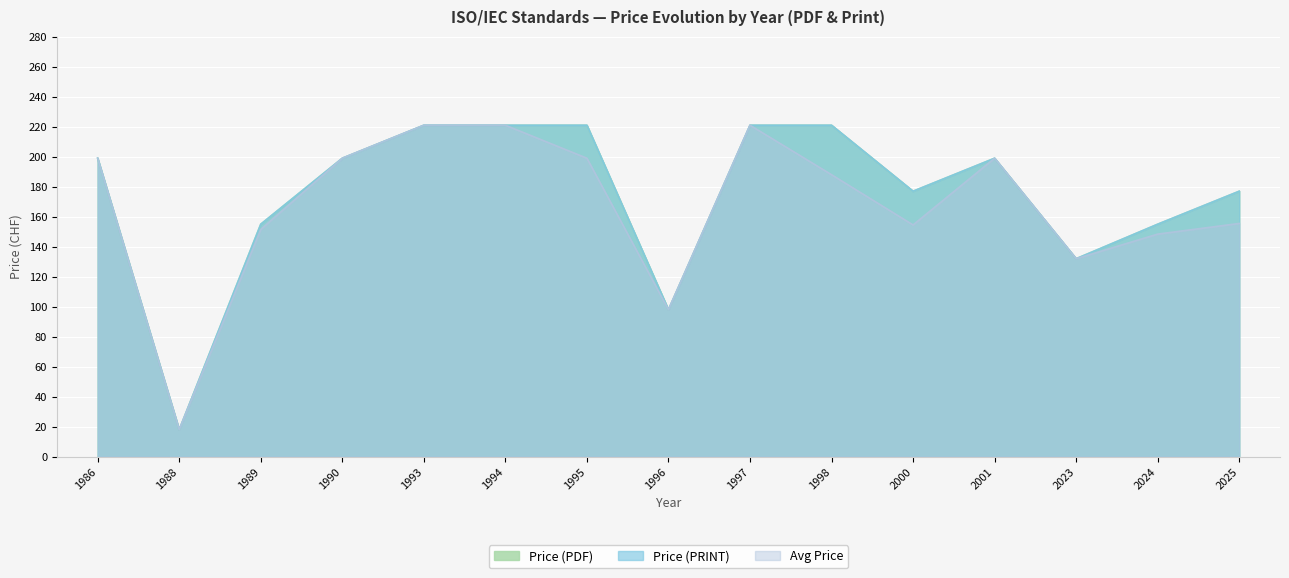

Count the number of categories in the chart.

15